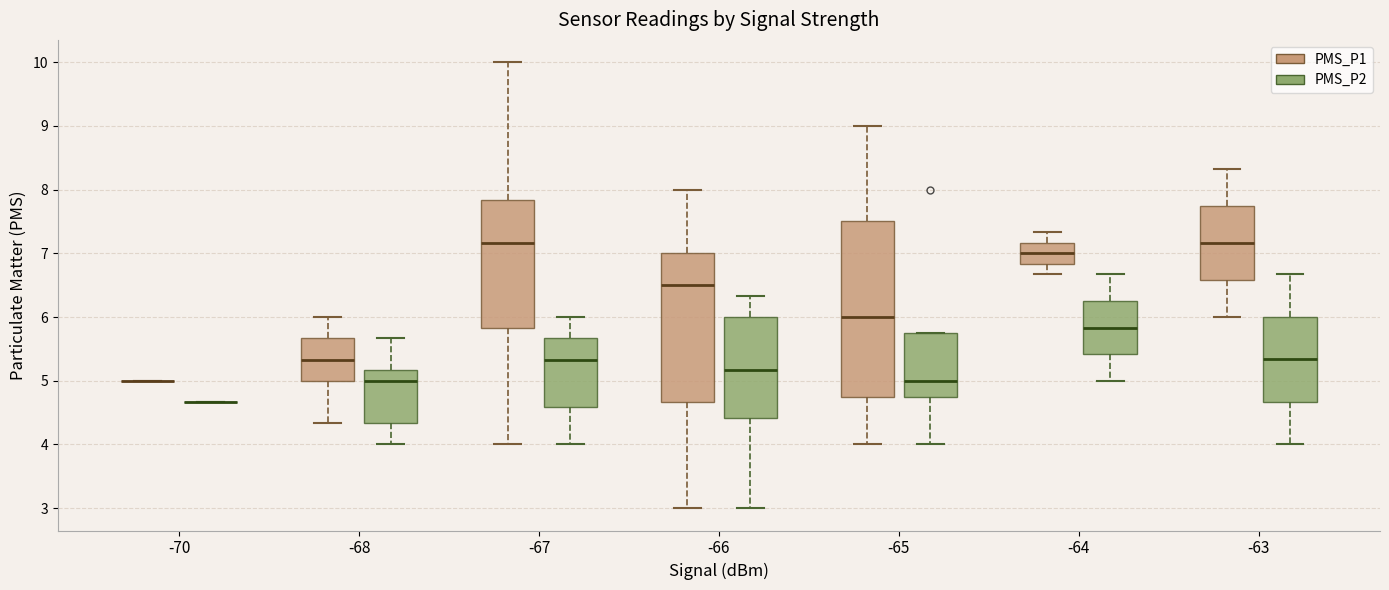

Reading left to right, transcribe this box plot: for each box, give where its median line is, the range the box spans, and where its two whiskers end, as read against the y-axis. The values are not printed on the chart, so give them approximately, as read against the axis.

-70 (PMS_P1): box collapsed to a line at 5.0, whiskers 5.0 to 5.0
-70 (PMS_P2): box collapsed to a line at 4.7, whiskers 4.7 to 4.7
-68 (PMS_P1): median 5.3, box 5.0 to 5.7, whiskers 4.3 to 6.0
-68 (PMS_P2): median 5.0, box 4.3 to 5.2, whiskers 4.0 to 5.7
-67 (PMS_P1): median 7.2, box 5.8 to 7.8, whiskers 4.0 to 10.0
-67 (PMS_P2): median 5.3, box 4.6 to 5.7, whiskers 4.0 to 6.0
-66 (PMS_P1): median 6.5, box 4.7 to 7.0, whiskers 3.0 to 8.0
-66 (PMS_P2): median 5.2, box 4.4 to 6.0, whiskers 3.0 to 6.3
-65 (PMS_P1): median 6.0, box 4.8 to 7.5, whiskers 4.0 to 9.0
-65 (PMS_P2): median 5.0, box 4.8 to 5.8, whiskers 4.0 to 5.8
-64 (PMS_P1): median 7.0, box 6.8 to 7.2, whiskers 6.7 to 7.3
-64 (PMS_P2): median 5.8, box 5.4 to 6.3, whiskers 5.0 to 6.7
-63 (PMS_P1): median 7.2, box 6.6 to 7.7, whiskers 6.0 to 8.3
-63 (PMS_P2): median 5.3, box 4.7 to 6.0, whiskers 4.0 to 6.7